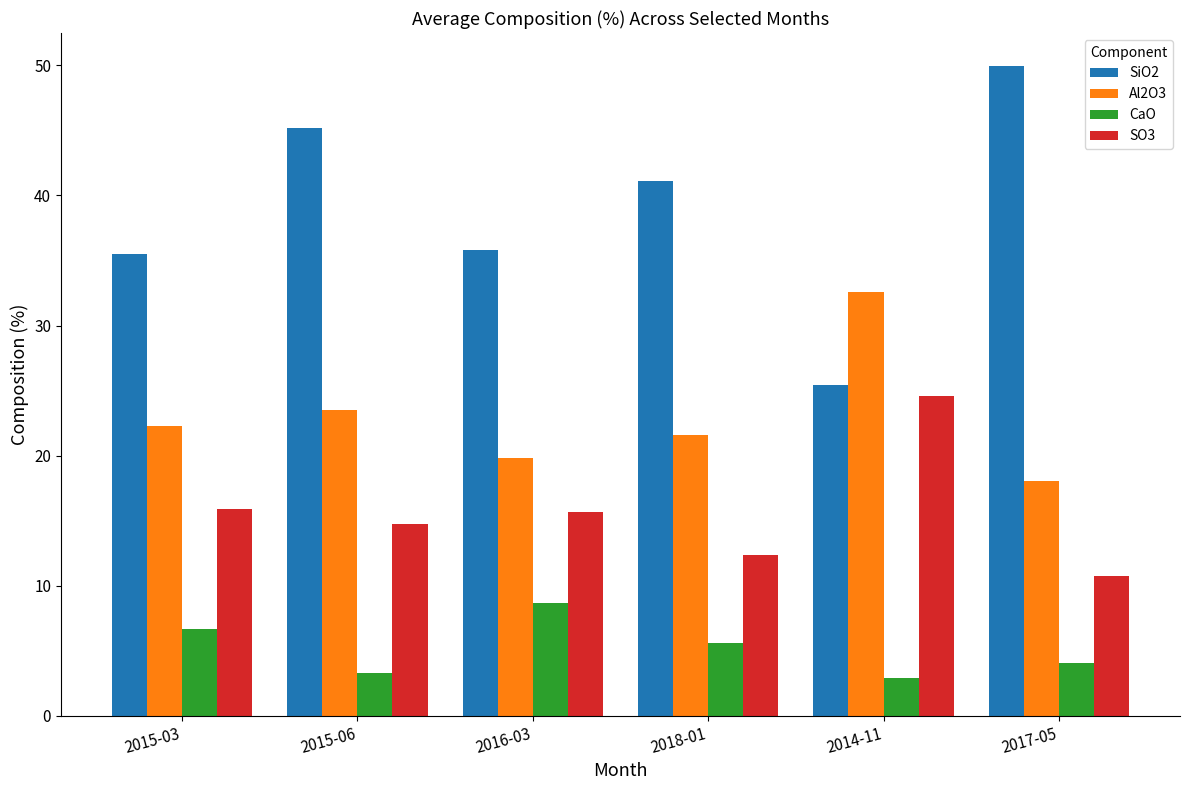

What is the minimum value shown in the chart?

2.9